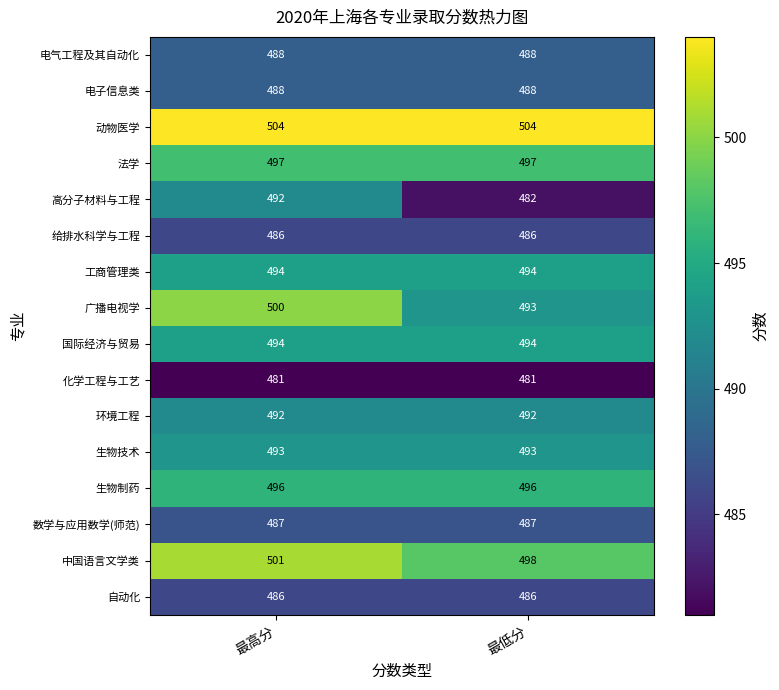

What is the sum of all 生物制药 values?

992